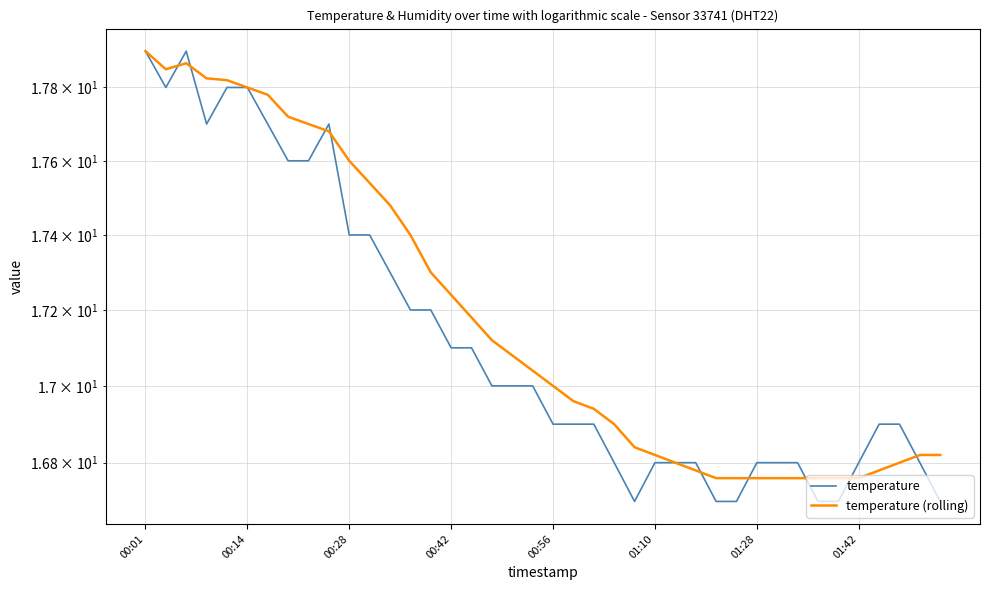

Between 18 and 37, which is larger?

18